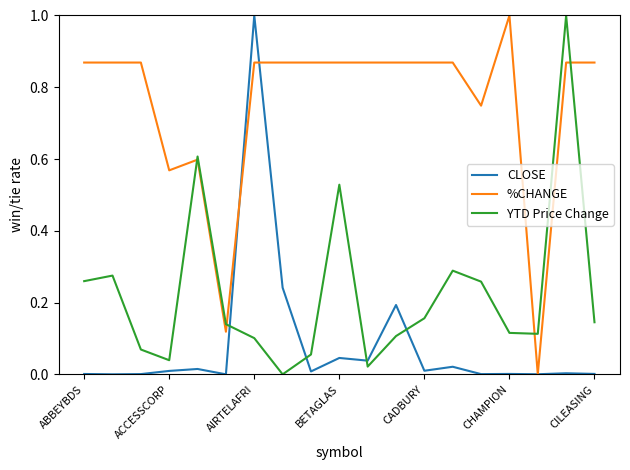

True or false: CLOSE has more than 2 interior local peaks.

True